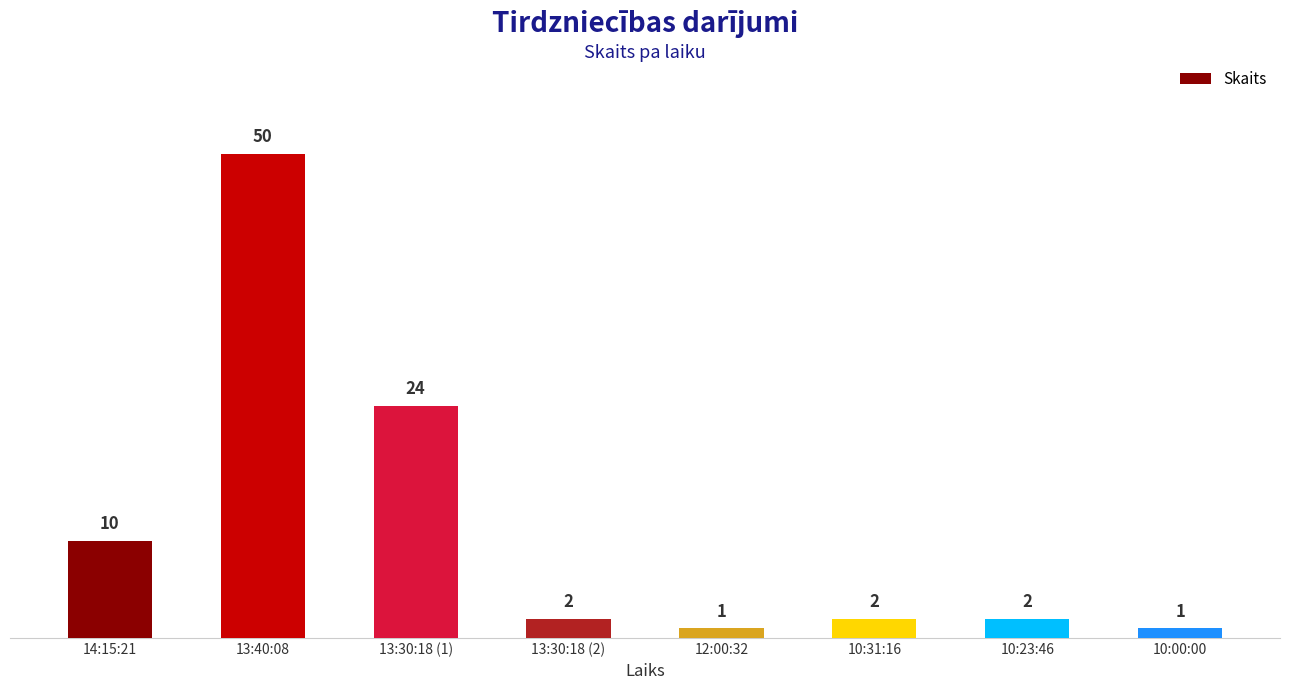

How many distinct data groups are displayed?

1